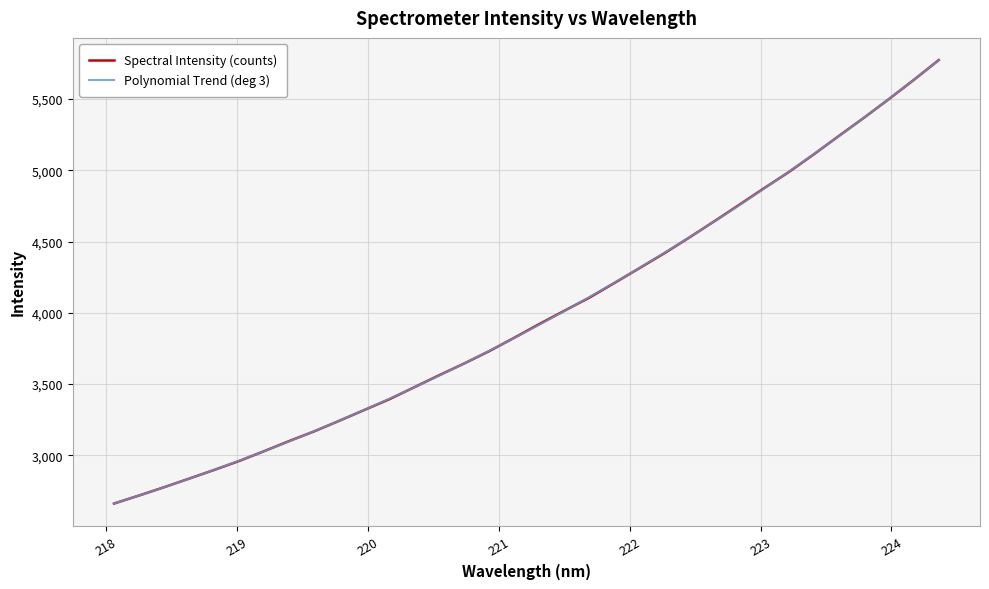

Which series has the largest range (max minus min)?

Spectral Intensity (counts)